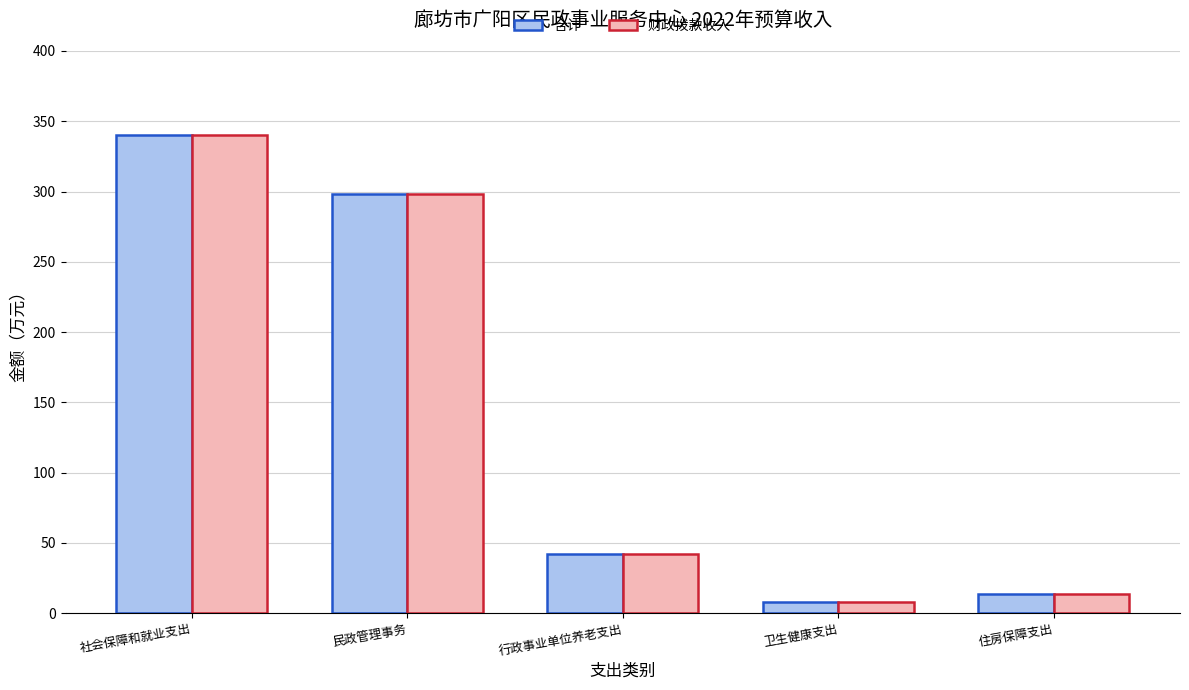

What is the difference between the 合计 values at 卫生健康支出 and 住房保障支出?

6.0